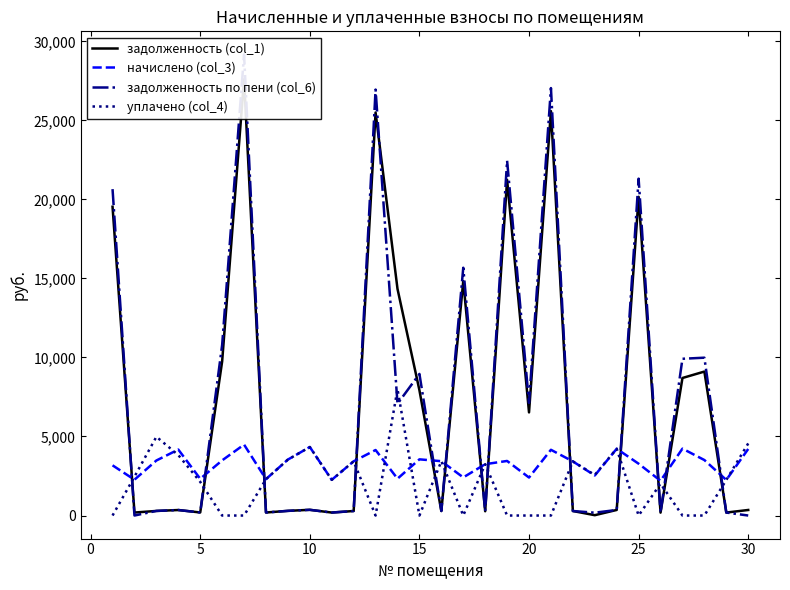

True or false: задолженность по пени (col_6) and уплачено (col_4) cross at least once.

True